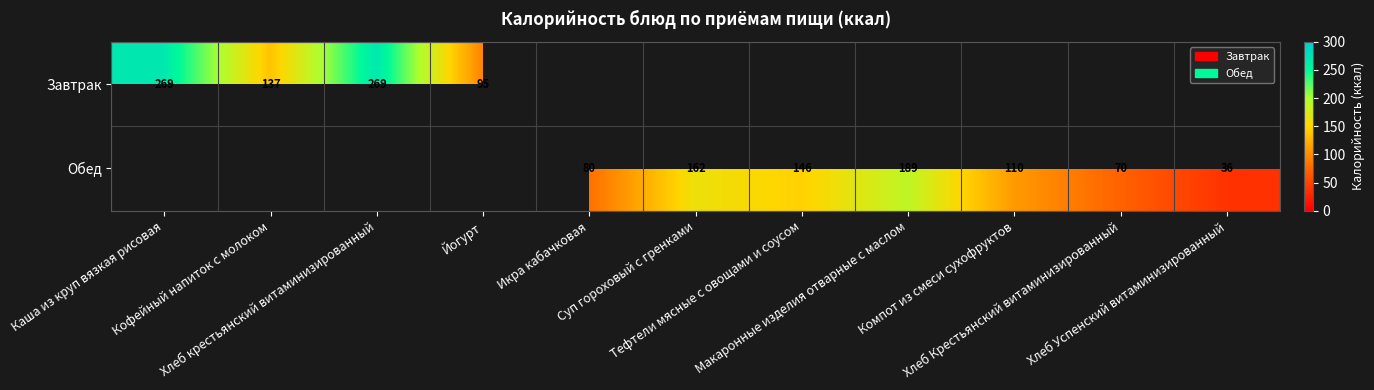

Rank the series at Икра кабачковая from highest to lowest value.

Завтрак, Обед